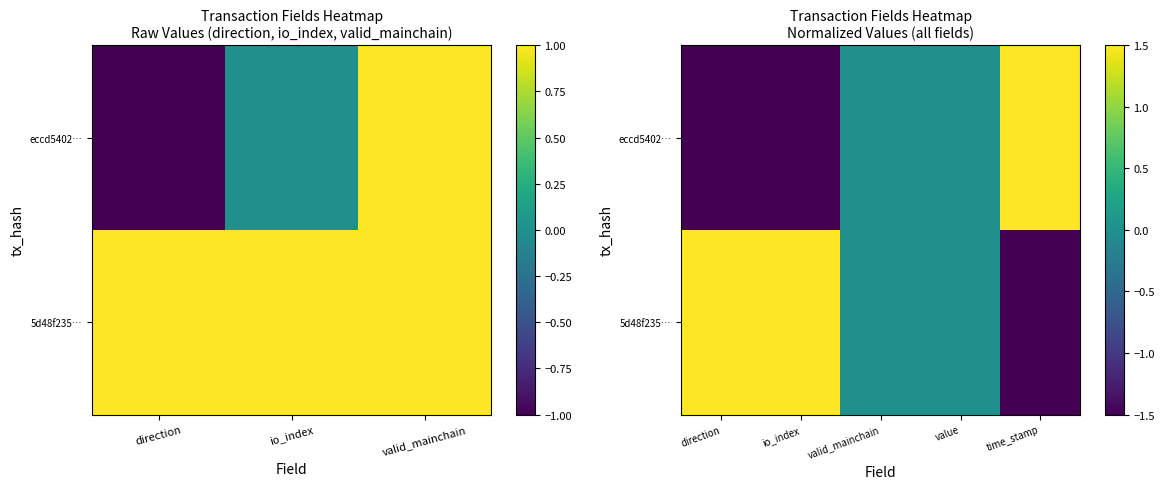

What is the difference between the second highest and second lowest values in the eccd5402… series?

1.5